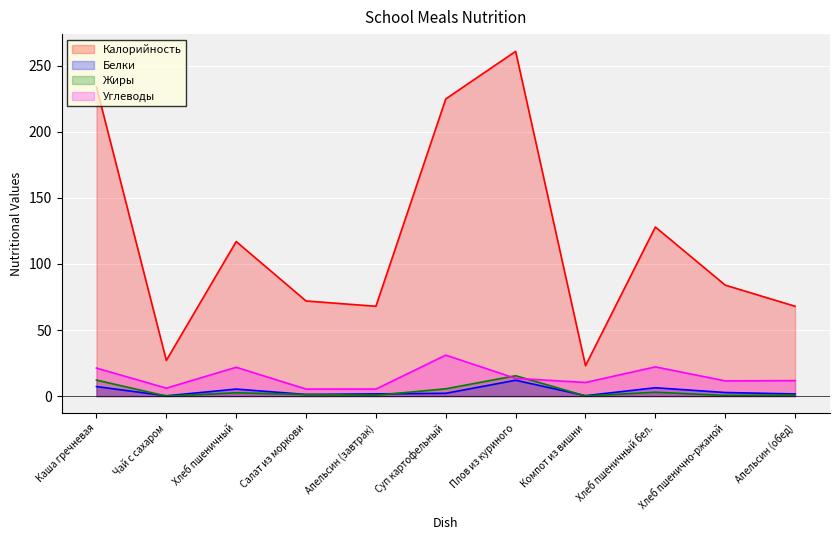

True or false: Белки has a value of 6.3 at Хлеб пшеничный бел..

True